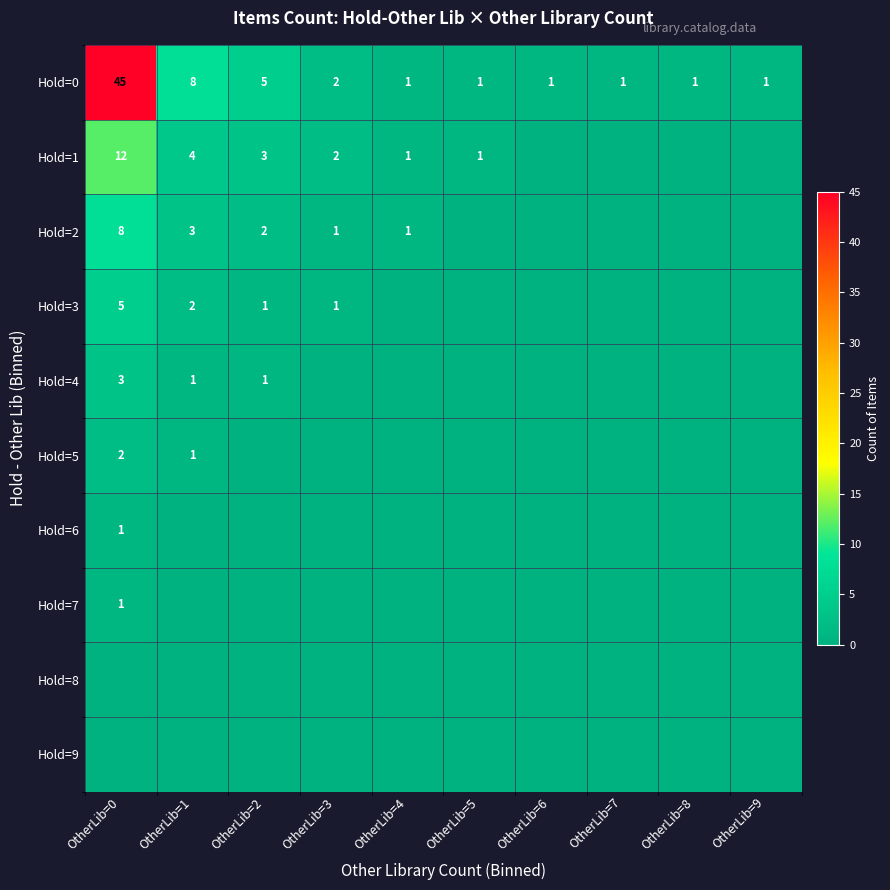

Is it true that Hold=2 equals 8 at OtherLib=0?

True